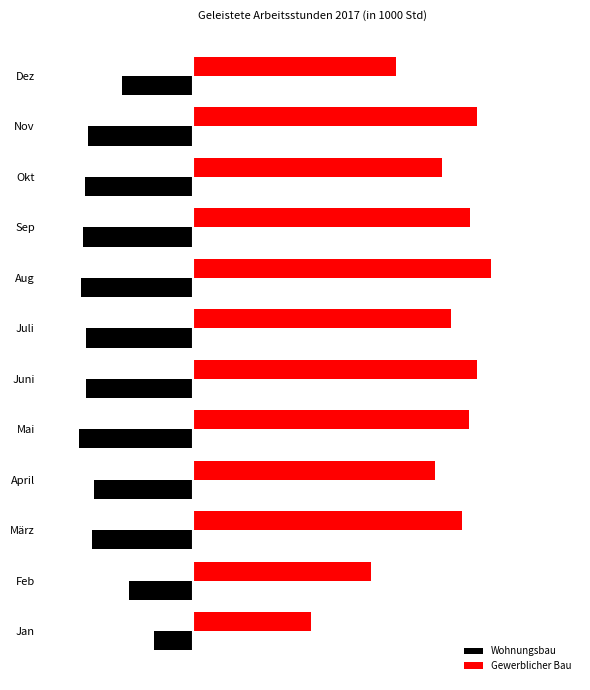

What are all the series names shown in the legend?

Wohnungsbau, Gewerblicher Bau